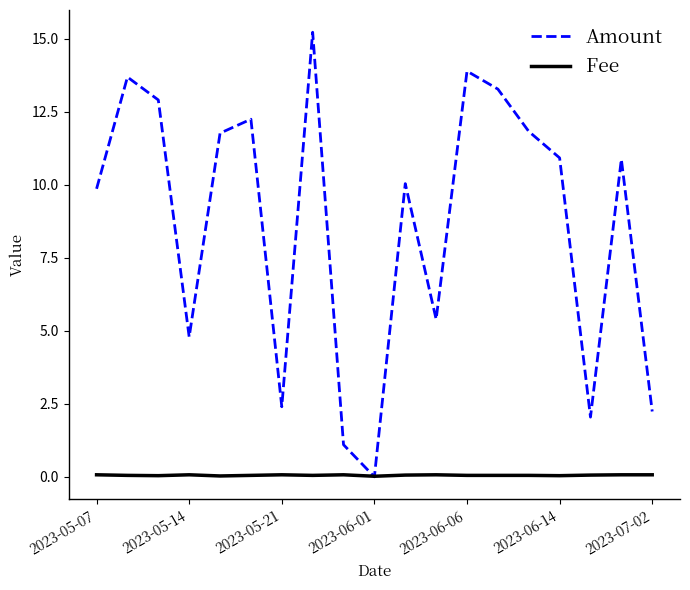

What are all the series names shown in the legend?

Amount, Fee